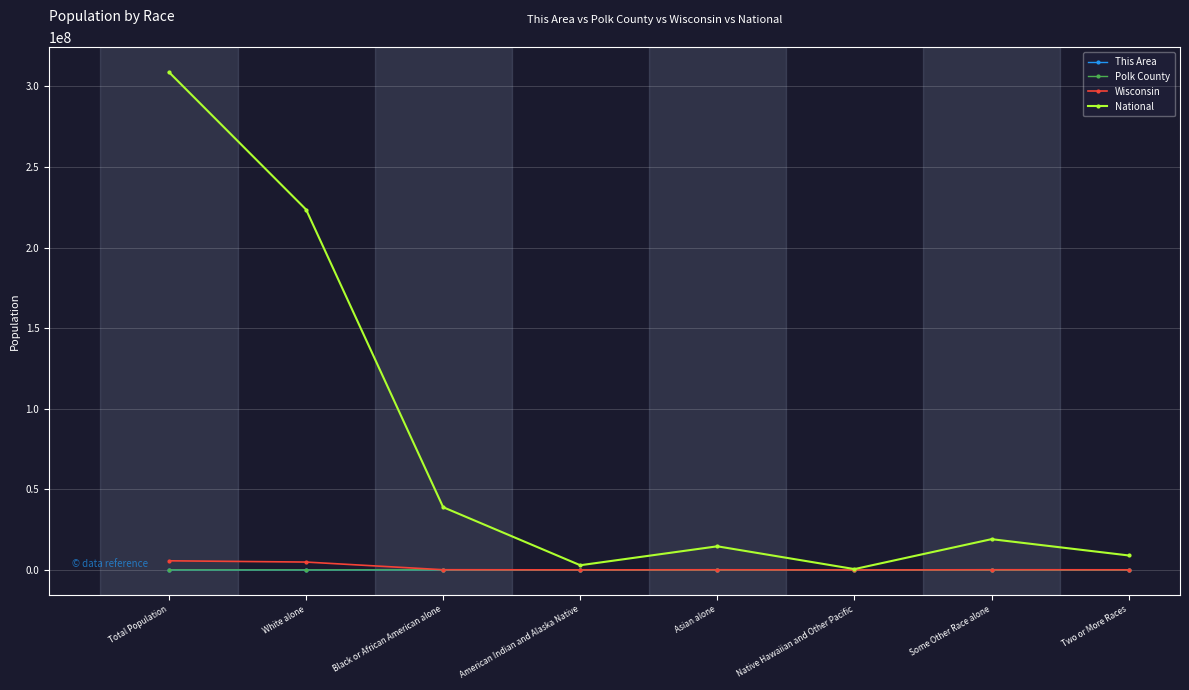

What is the greatest value displayed?

308745538